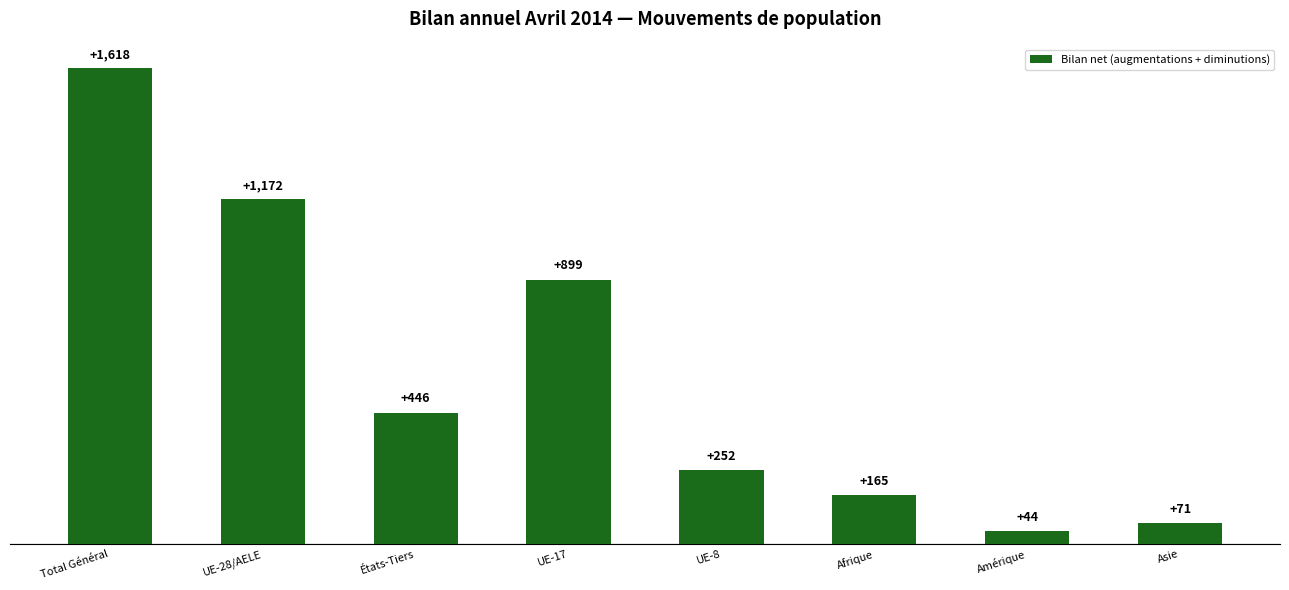

Between Asie and États-Tiers, which is larger?

États-Tiers